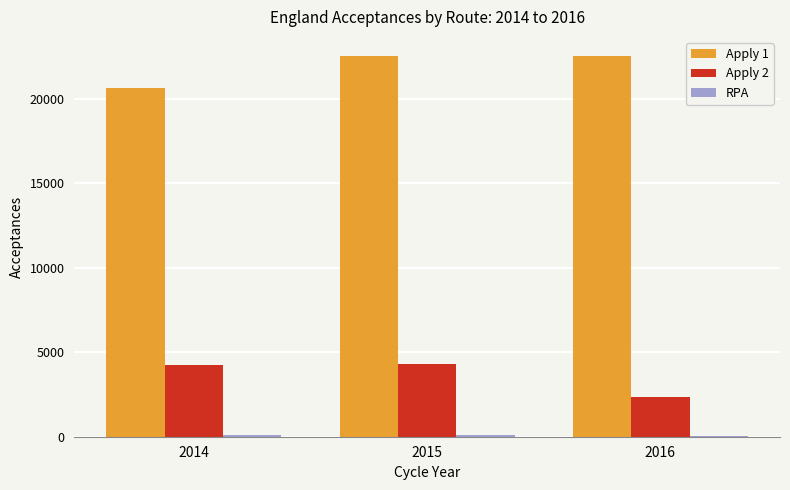

What is the greatest value displayed?

22540